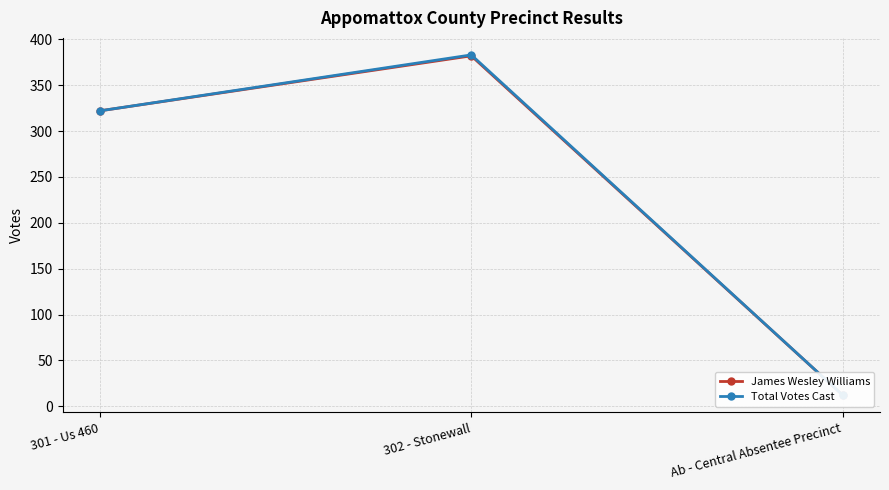

How many James Wesley Williams values are between 12 and 382?

3